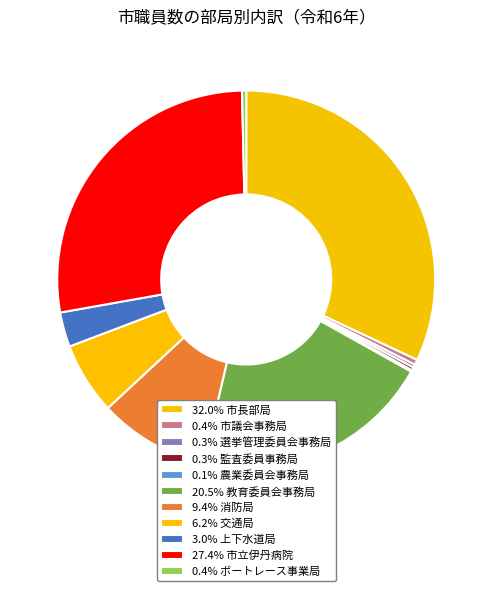

How many slices are in this pie chart?

11